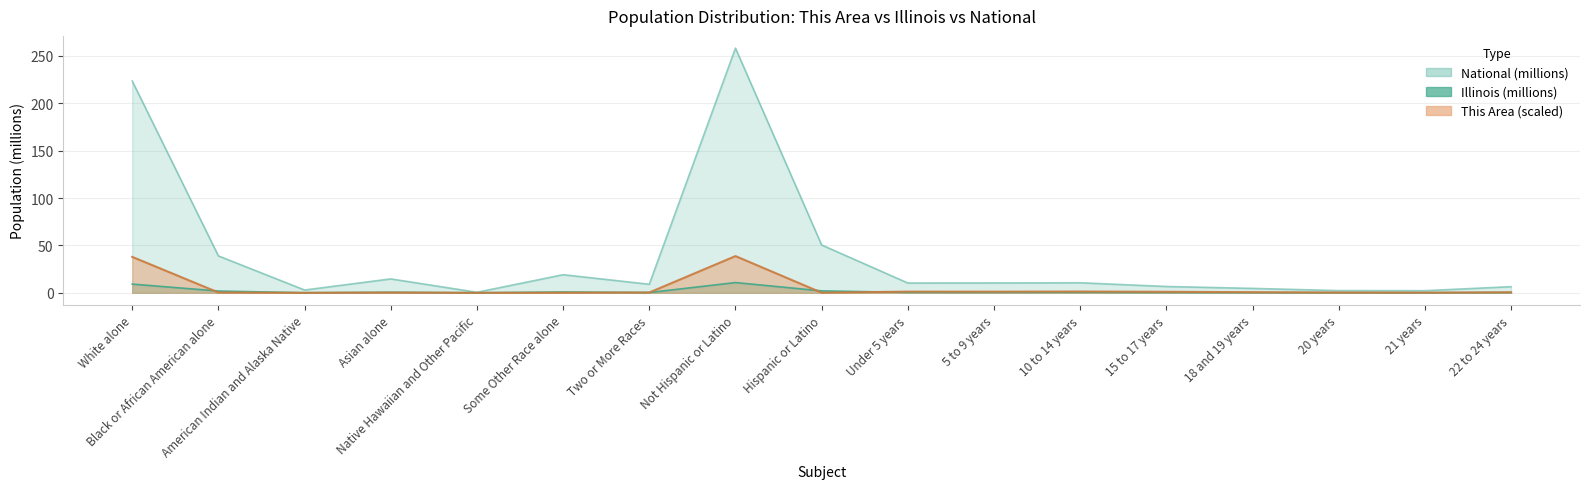

True or false: This Area and National intersect in this chart.

False